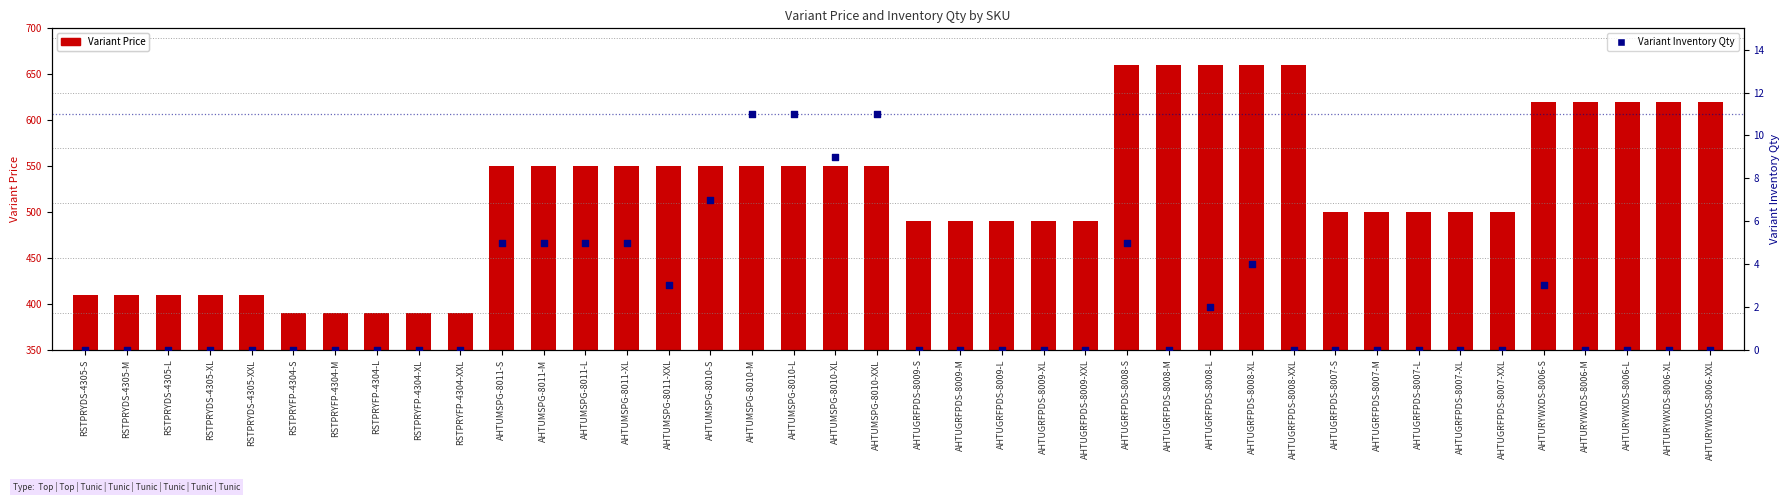

At how many categories does at least one series exceed 86?

40